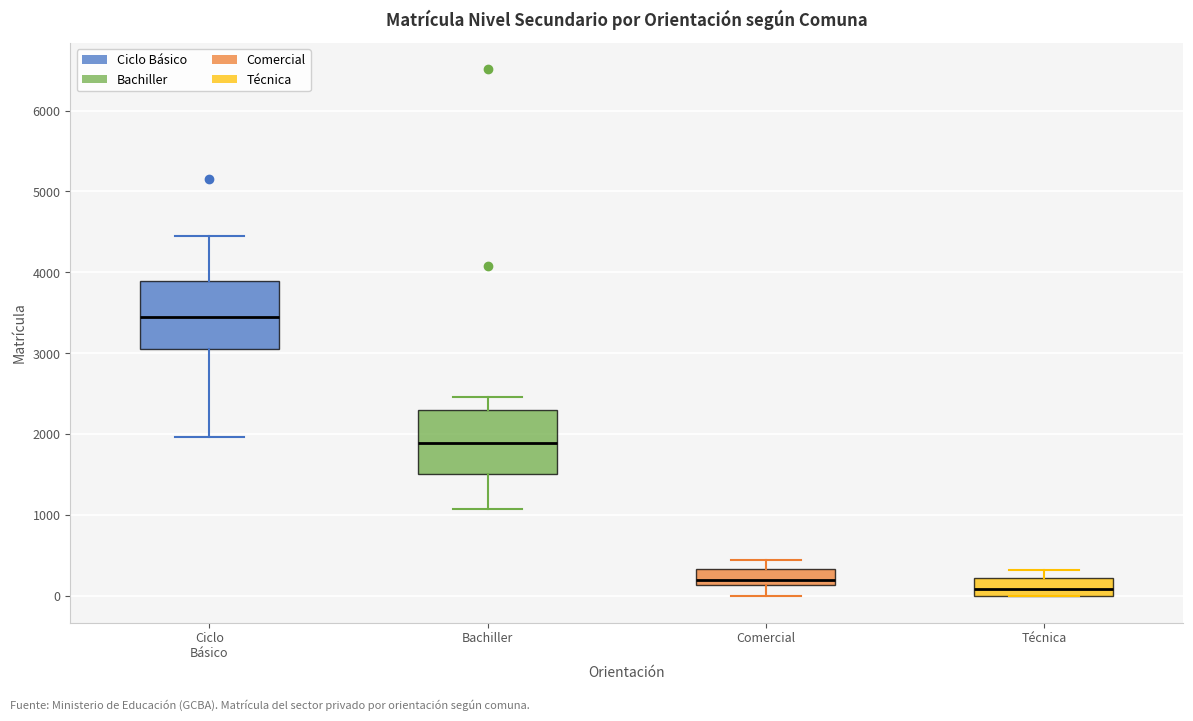

Reading left to right, read every box against the y-axis: the position of its median line, the range the box covers, and the ends of its whiskers. The values are not printed on the chart, so give them approximately, as read against the axis.

Ciclo Básico: median 3500, box 3100 to 3900, whiskers 2000 to 4400
Bachiller: median 1900, box 1500 to 2300, whiskers 1100 to 2500
Comercial: median 200, box 100 to 300, whiskers 0 to 400
Técnica: median 100, box 0 to 200, whiskers 0 to 300